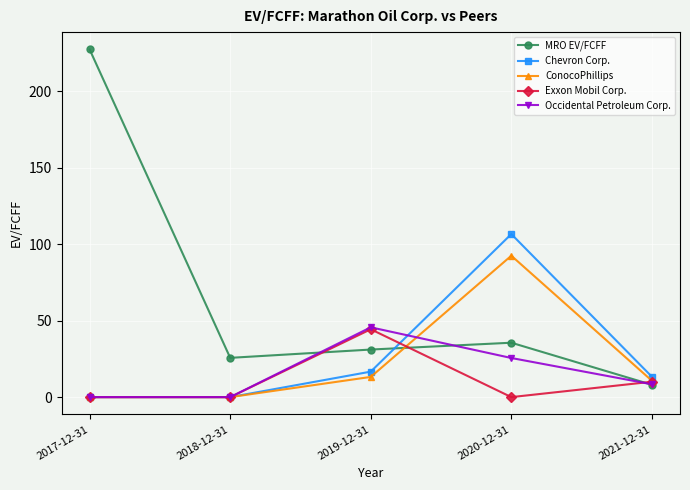

Where do MRO EV/FCFF and ConocoPhillips first cross each other?

2019-12-31 and 2020-12-31